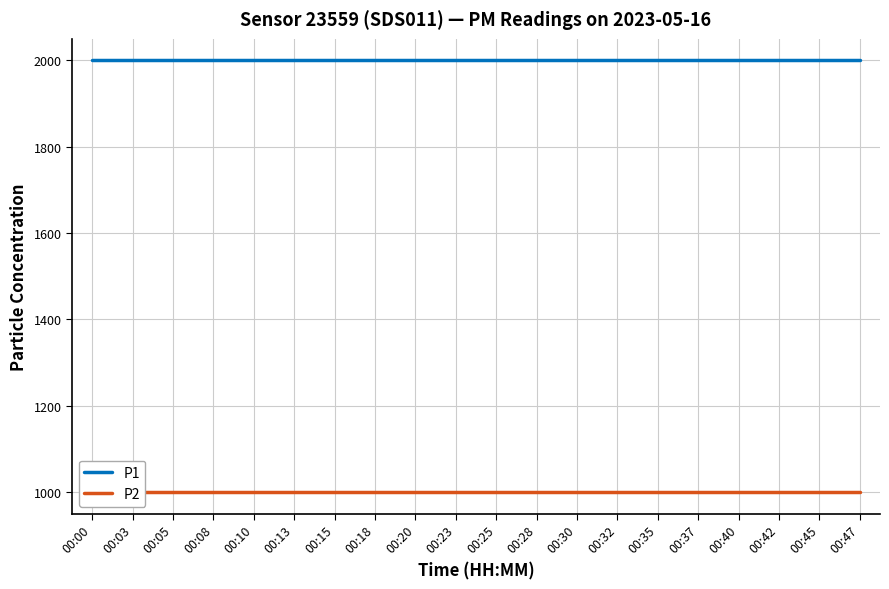

Is it true that P2 equals 1556.4 at 00:18?

False